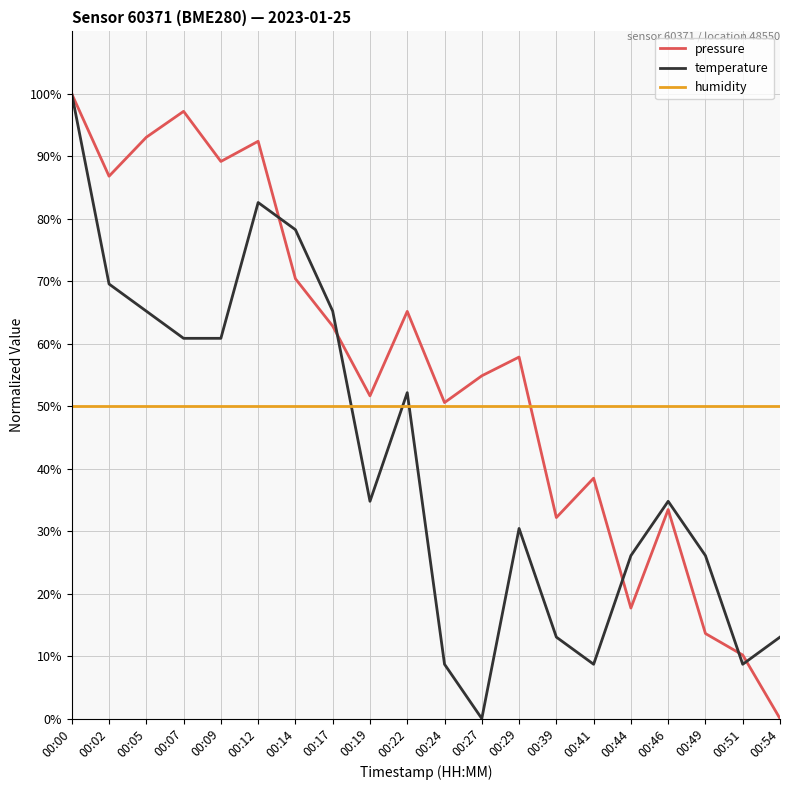

Reading left to right, what are all the values shown in this chart?

pressure: 00:00=100.0	00:02=86.8	00:05=93.1	00:07=97.2	00:09=89.2	00:12=92.4	00:14=70.4	00:17=62.8	00:19=51.7	00:22=65.2	00:24=50.6	00:27=54.9	00:29=57.9	00:39=32.2	00:41=38.5	00:44=17.7	00:46=33.5	00:49=13.6	00:51=10.2	00:54=0.0
temperature: 00:00=100.0	00:02=69.6	00:05=65.2	00:07=60.9	00:09=60.9	00:12=82.6	00:14=78.3	00:17=65.2	00:19=34.8	00:22=52.2	00:24=8.7	00:27=0.0	00:29=30.4	00:39=13.0	00:41=8.7	00:44=26.1	00:46=34.8	00:49=26.1	00:51=8.7	00:54=13.0
humidity: 00:00=50.0	00:02=50.0	00:05=50.0	00:07=50.0	00:09=50.0	00:12=50.0	00:14=50.0	00:17=50.0	00:19=50.0	00:22=50.0	00:24=50.0	00:27=50.0	00:29=50.0	00:39=50.0	00:41=50.0	00:44=50.0	00:46=50.0	00:49=50.0	00:51=50.0	00:54=50.0